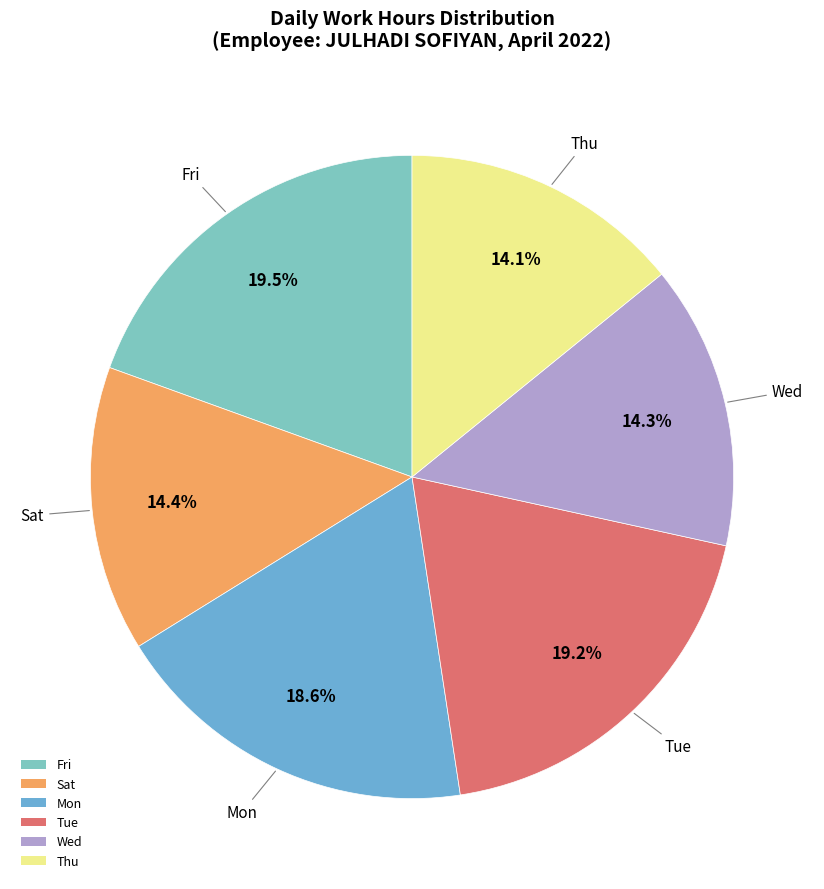

Which category has the biggest portion of the pie?

8-Fri